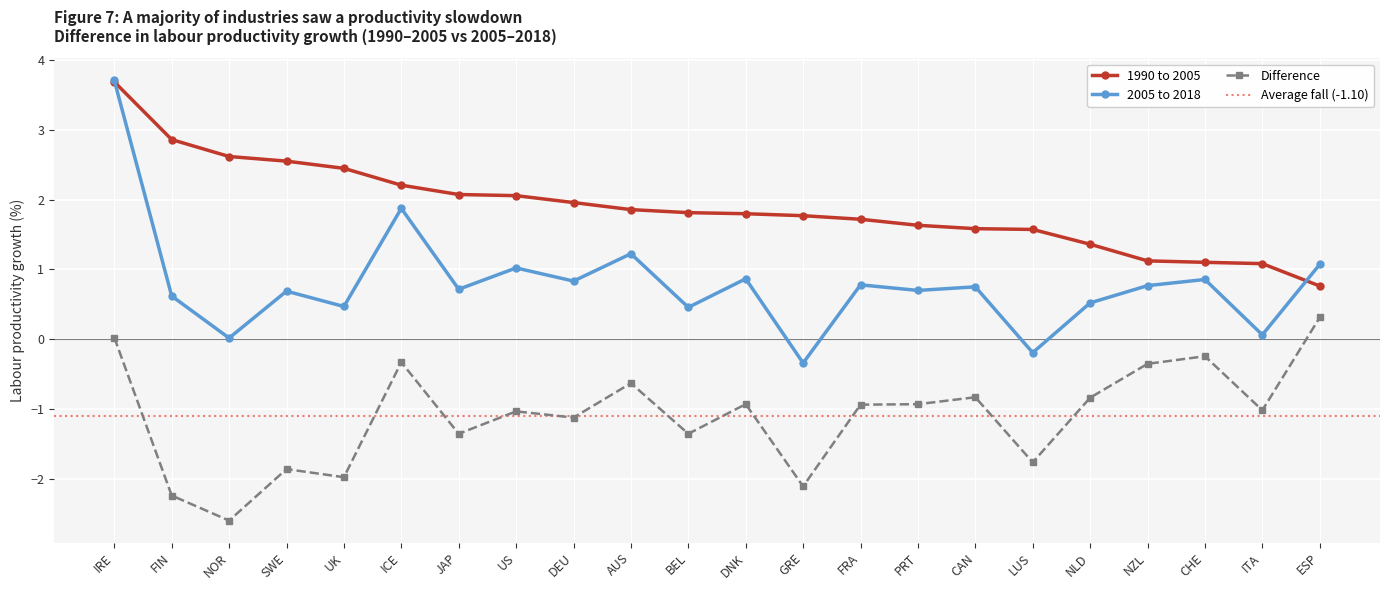

The Difference series shows -1.4 at BEL. True or false?

True